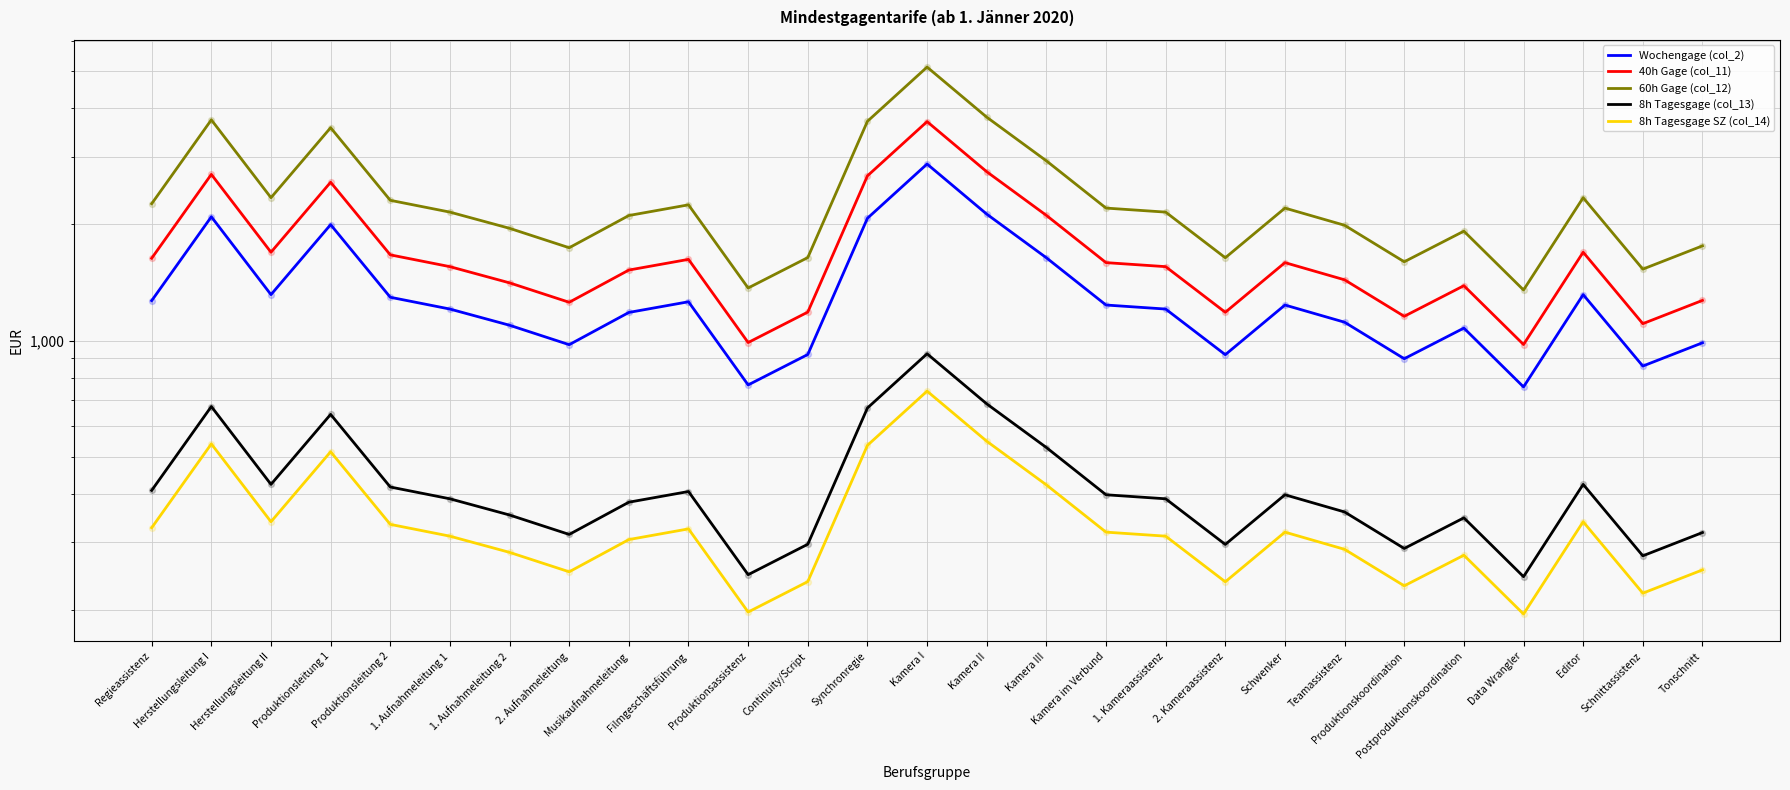

Which series has the largest total across all categories?

60h Gage (col_12)